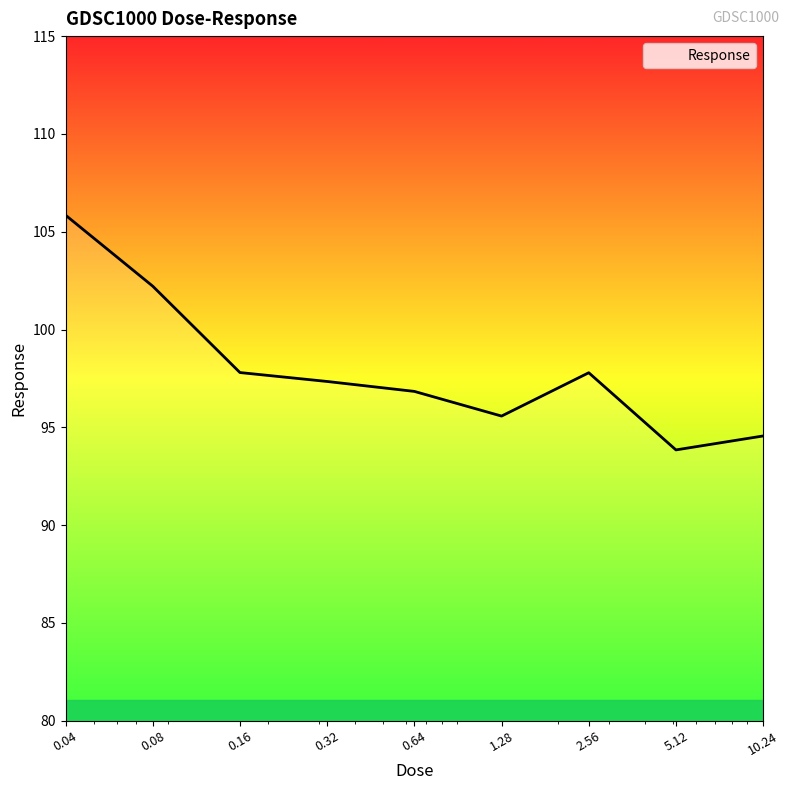

Reading left to right, transcribe all the data shown in this chart.

105.8	102.2	97.8	97.3	96.8	95.6	97.8	93.8	94.6